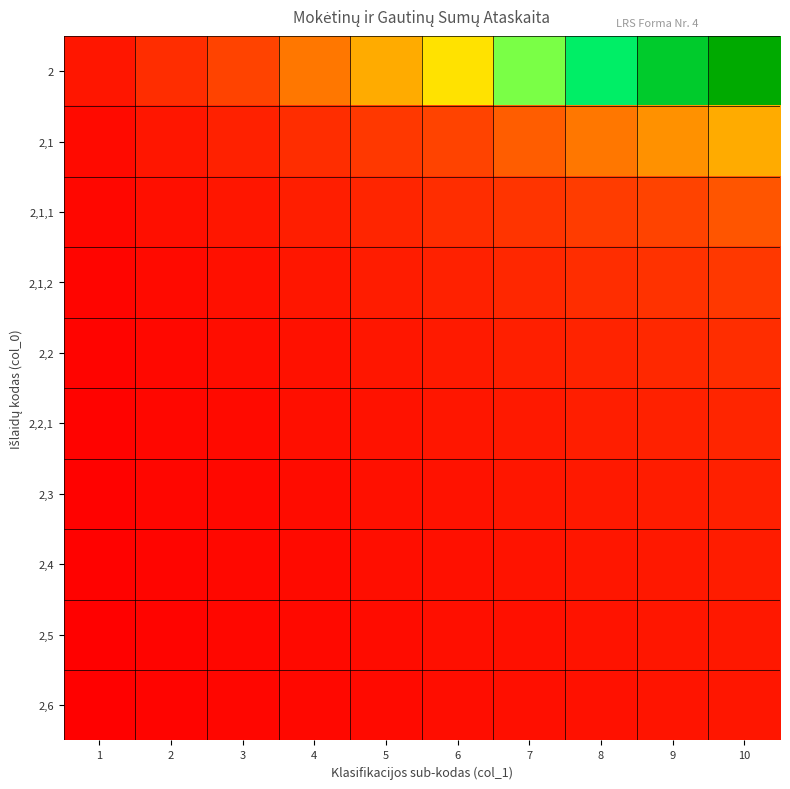

What is the smallest value displayed?

0.1